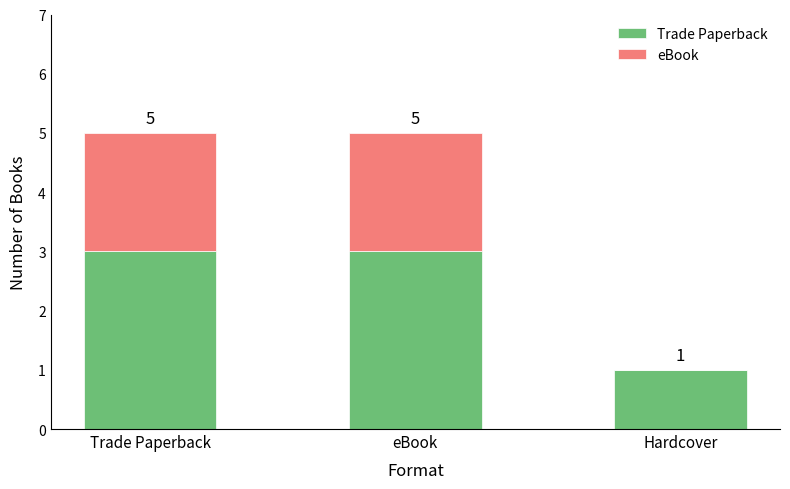

What is the difference between the maximum and minimum values in the eBook series?

2